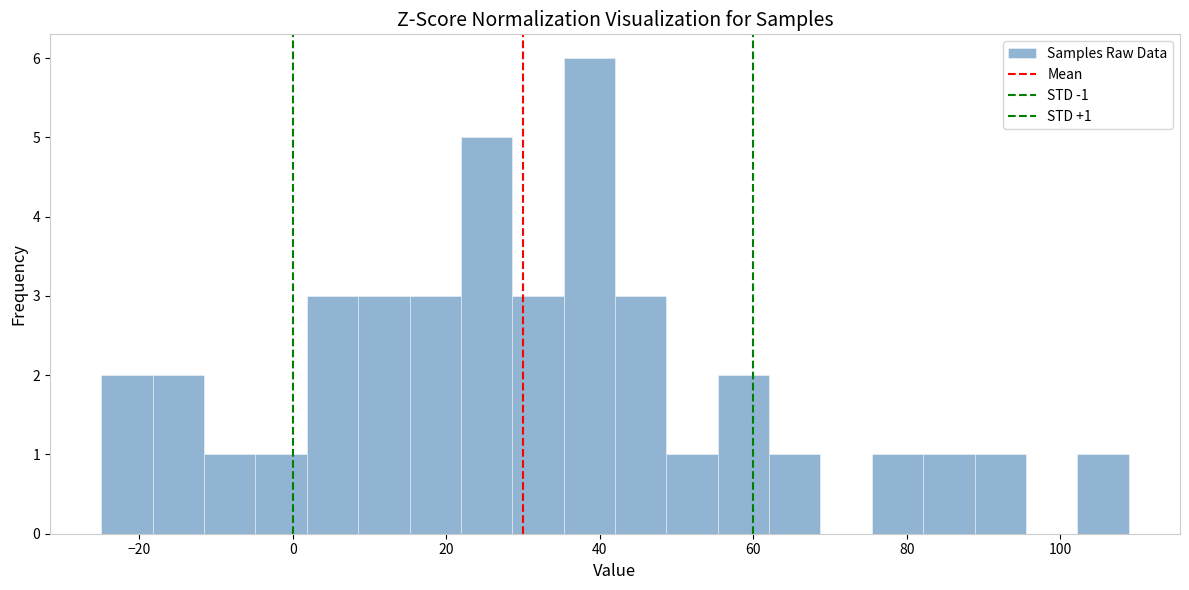

Read against the x-axis, roughly where is the centre of the tallest bar?

38